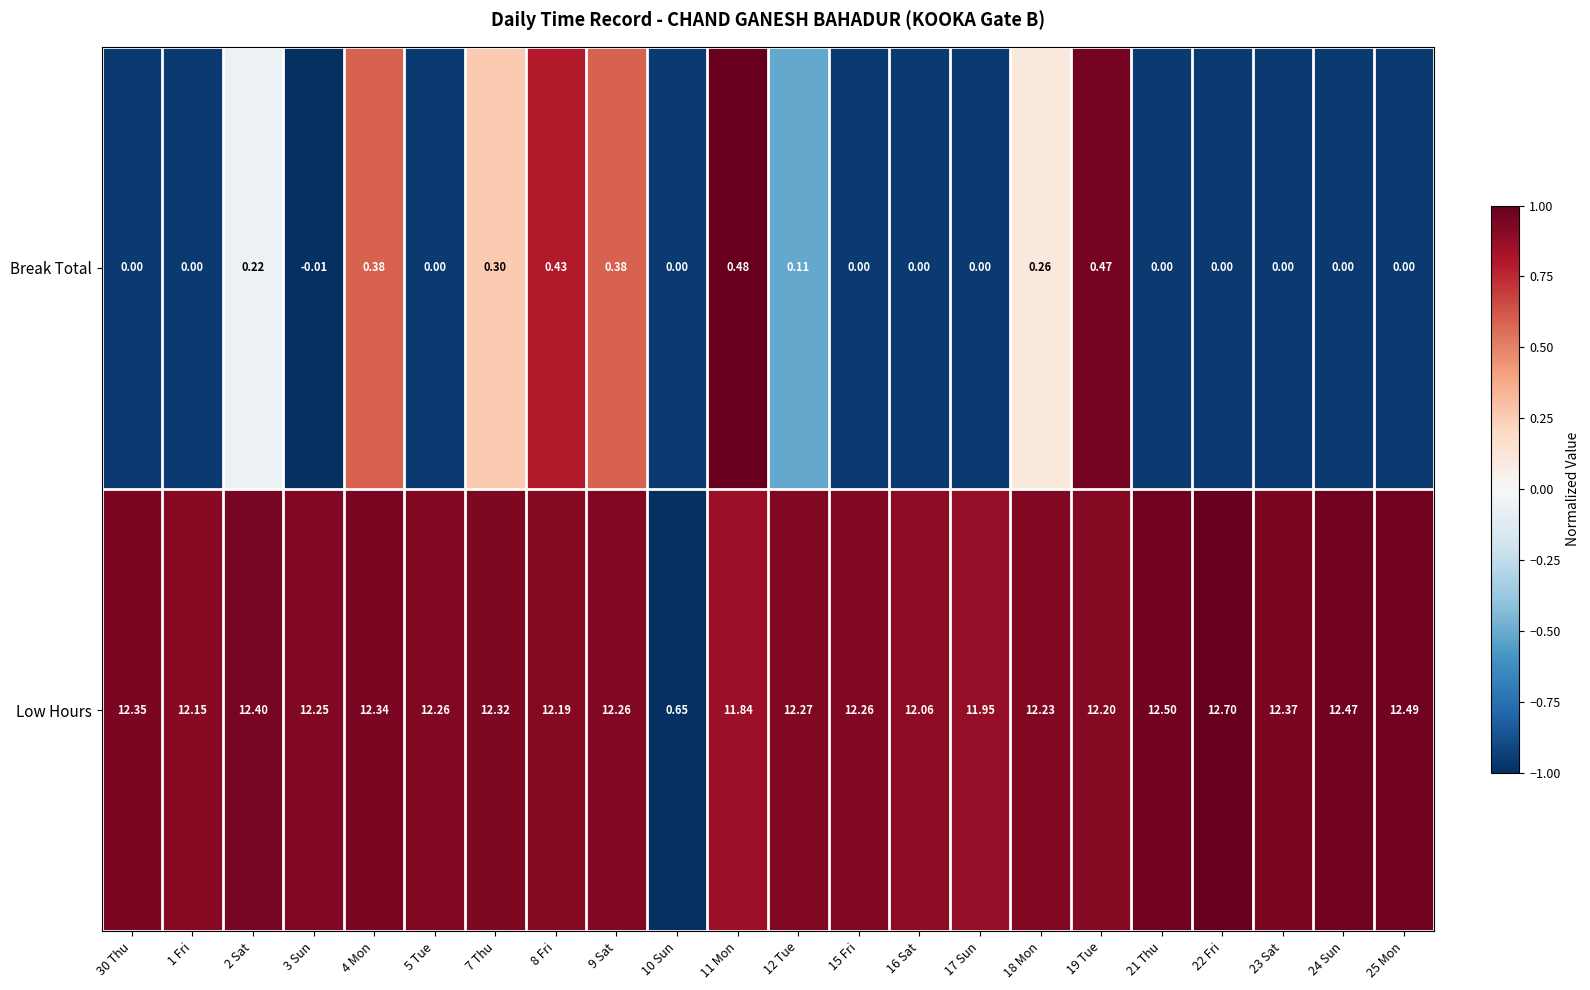

List the series in order of their peak value, highest first.

Low Hours, Break Total